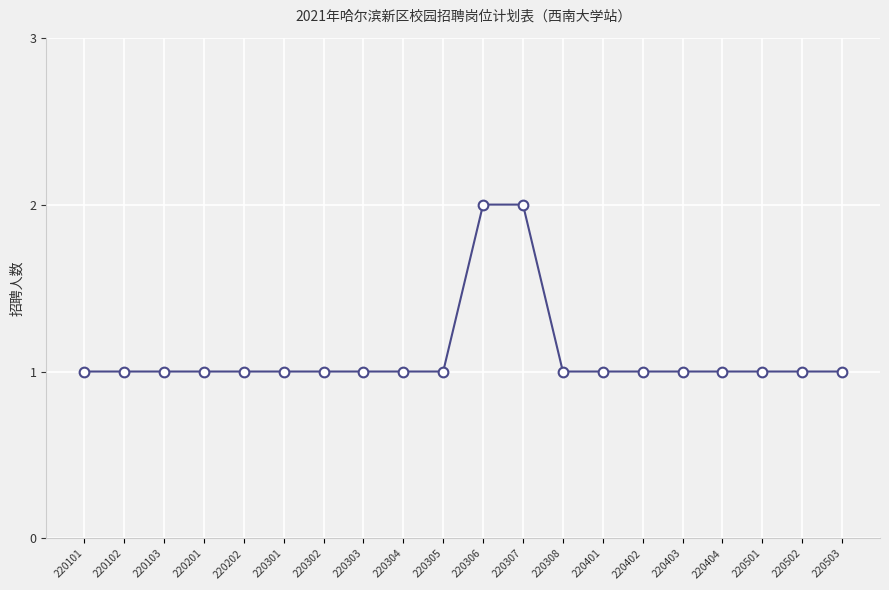

Reading right to left, list all the values displayed in this chart.

220503=1	220502=1	220501=1	220404=1	220403=1	220402=1	220401=1	220308=1	220307=2	220306=2	220305=1	220304=1	220303=1	220302=1	220301=1	220202=1	220201=1	220103=1	220102=1	220101=1